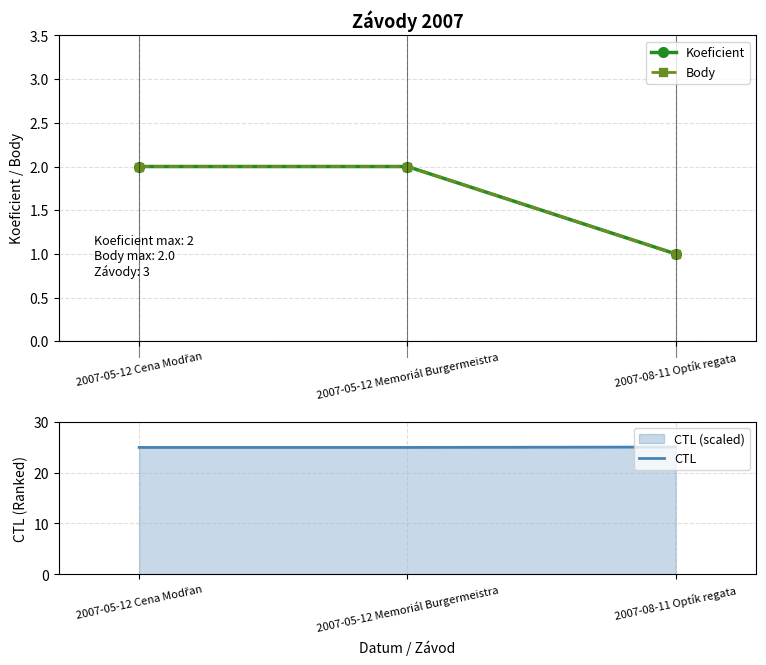

What is the total value across all series at 2007-05-12 Memoriál Burgermeistra?

28.9